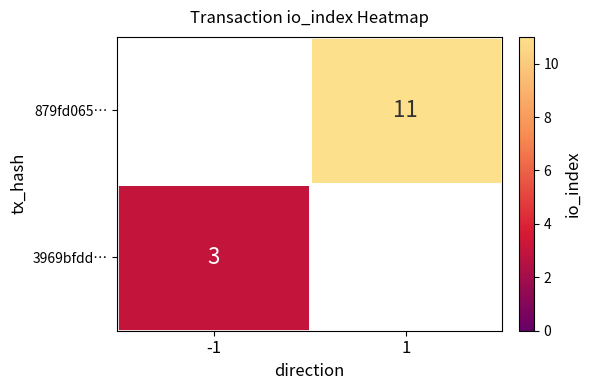

How many series are shown in this chart?

2